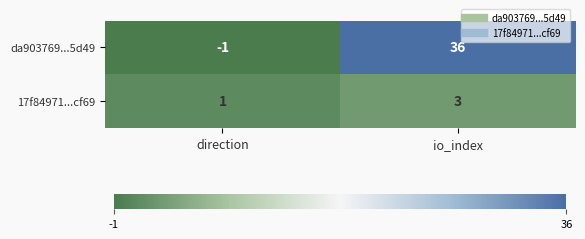

How many positive values does the da903769...5d49 series have?

1